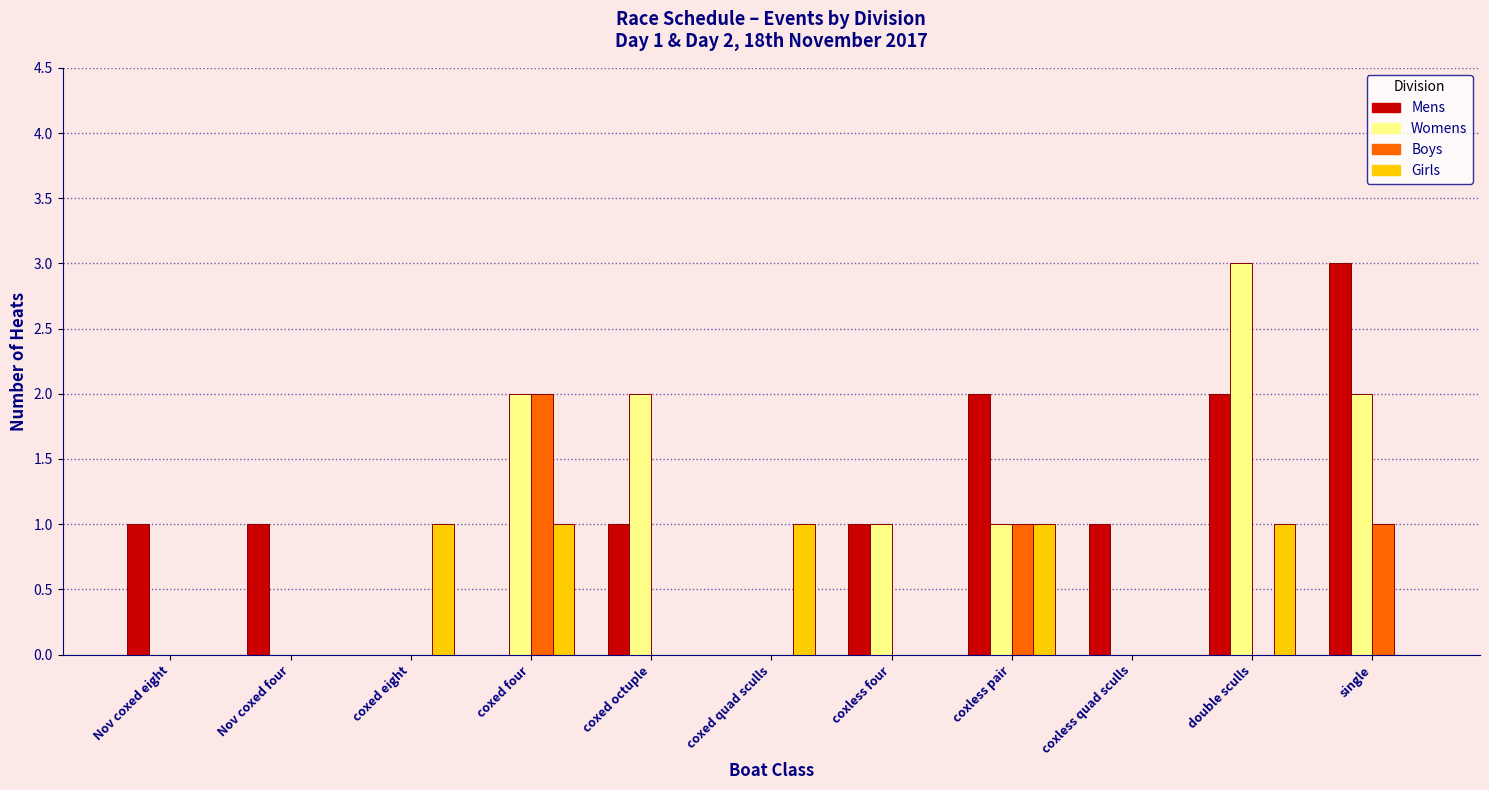

Reading left to right, transcribe all the data shown in this chart.

Mens: Nov coxed eight=1	Nov coxed four=1	coxed eight=0	coxed four=0	coxed octuple=1	coxed quad sculls=0	coxless four=1	coxless pair=2	coxless quad sculls=1	double sculls=2	single=3
Womens: Nov coxed eight=0	Nov coxed four=0	coxed eight=0	coxed four=2	coxed octuple=2	coxed quad sculls=0	coxless four=1	coxless pair=1	coxless quad sculls=0	double sculls=3	single=2
Boys: Nov coxed eight=0	Nov coxed four=0	coxed eight=0	coxed four=2	coxed octuple=0	coxed quad sculls=0	coxless four=0	coxless pair=1	coxless quad sculls=0	double sculls=0	single=1
Girls: Nov coxed eight=0	Nov coxed four=0	coxed eight=1	coxed four=1	coxed octuple=0	coxed quad sculls=1	coxless four=0	coxless pair=1	coxless quad sculls=0	double sculls=1	single=0